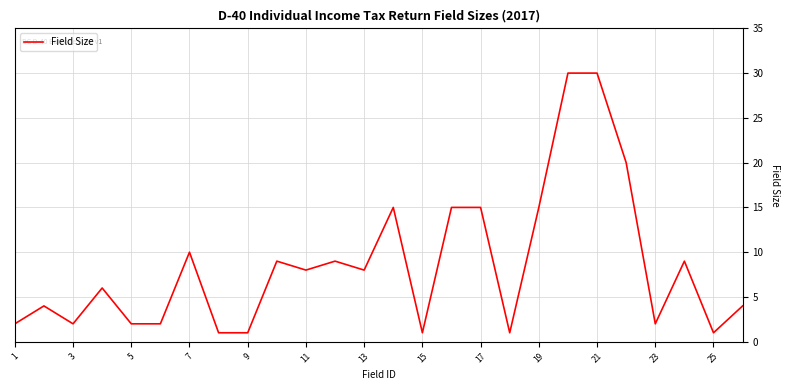

Reading left to right, extract all data points from this chart.

2	4	2	6	2	2	10	1	1	9	8	9	8	15	1	15	15	1	15	30	30	20	2	9	1	4